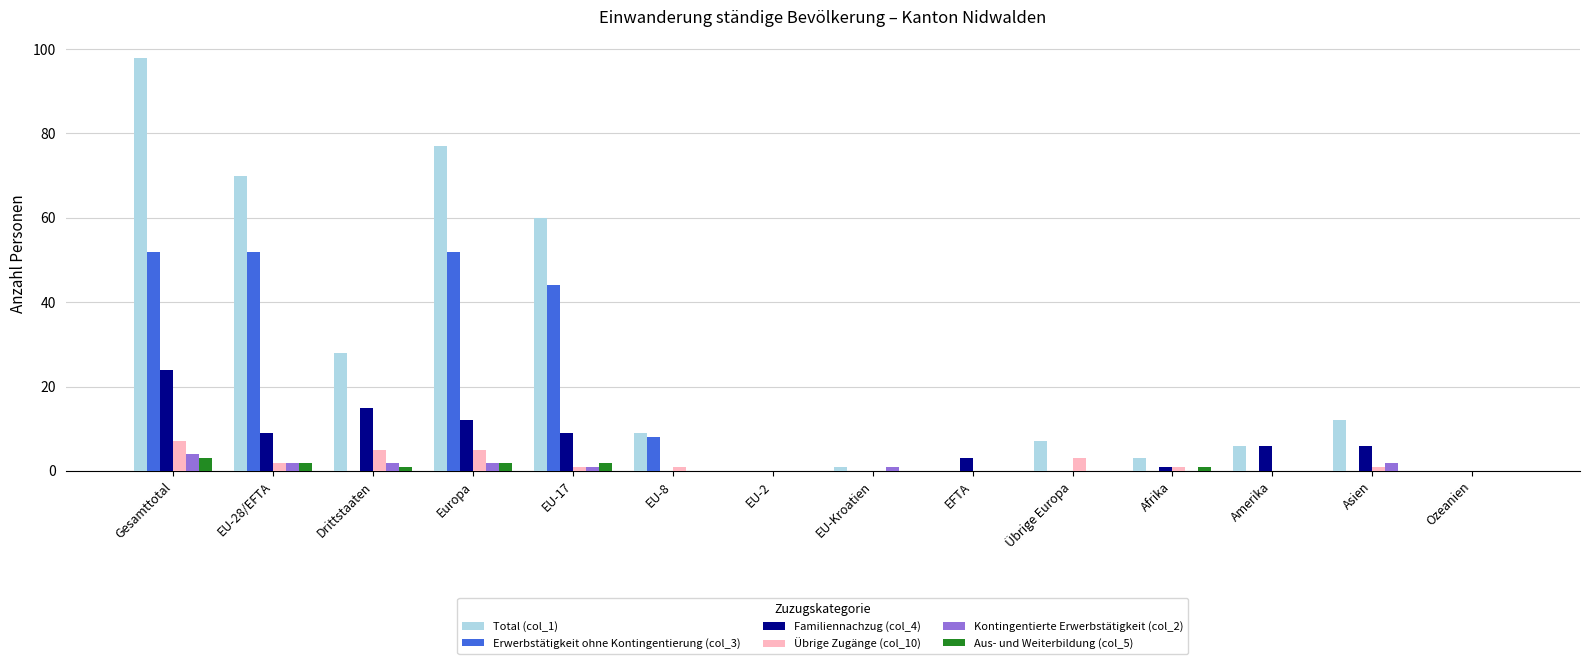

What is the greatest value displayed?

98